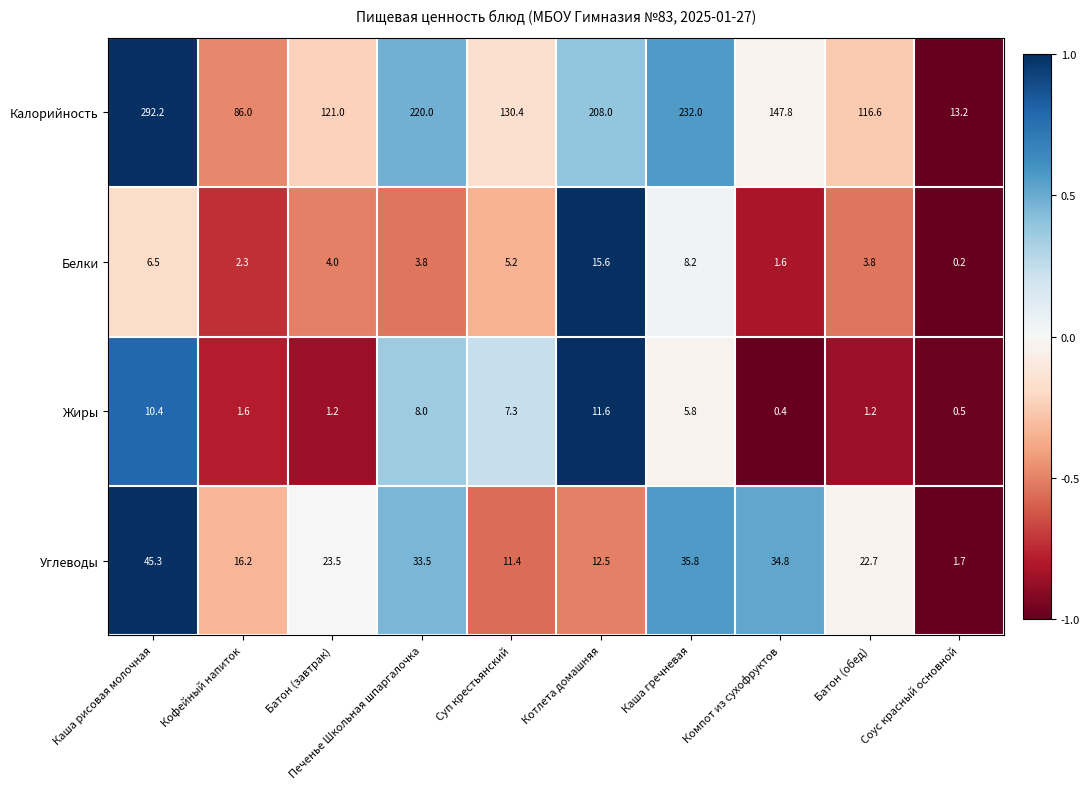

Is it true that Белки equals 3.6 at Кофейный напиток?

False